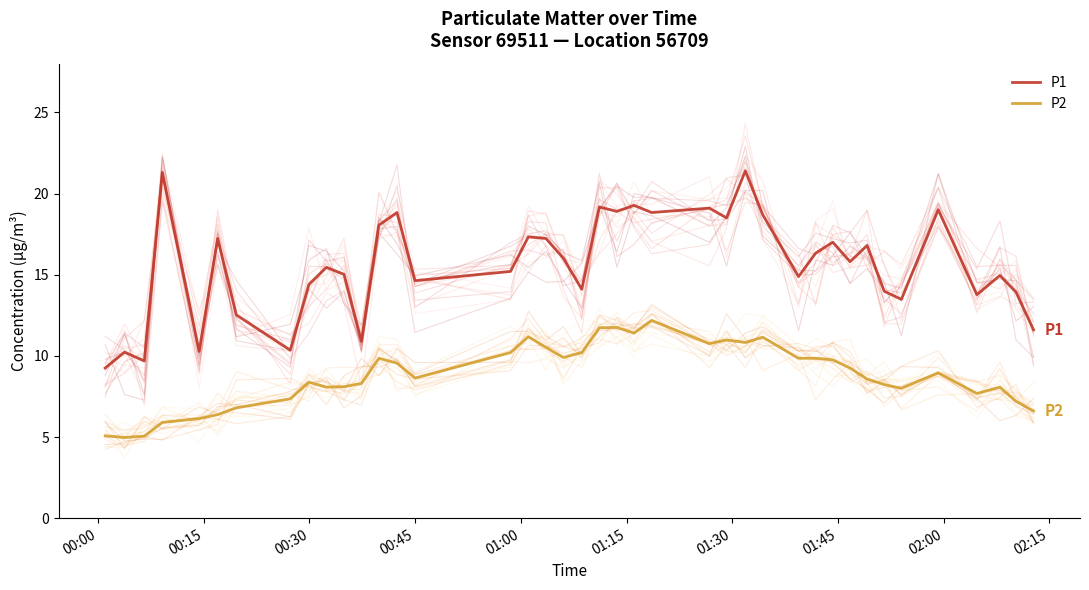

What is the highest value of the P1 series?

21.4